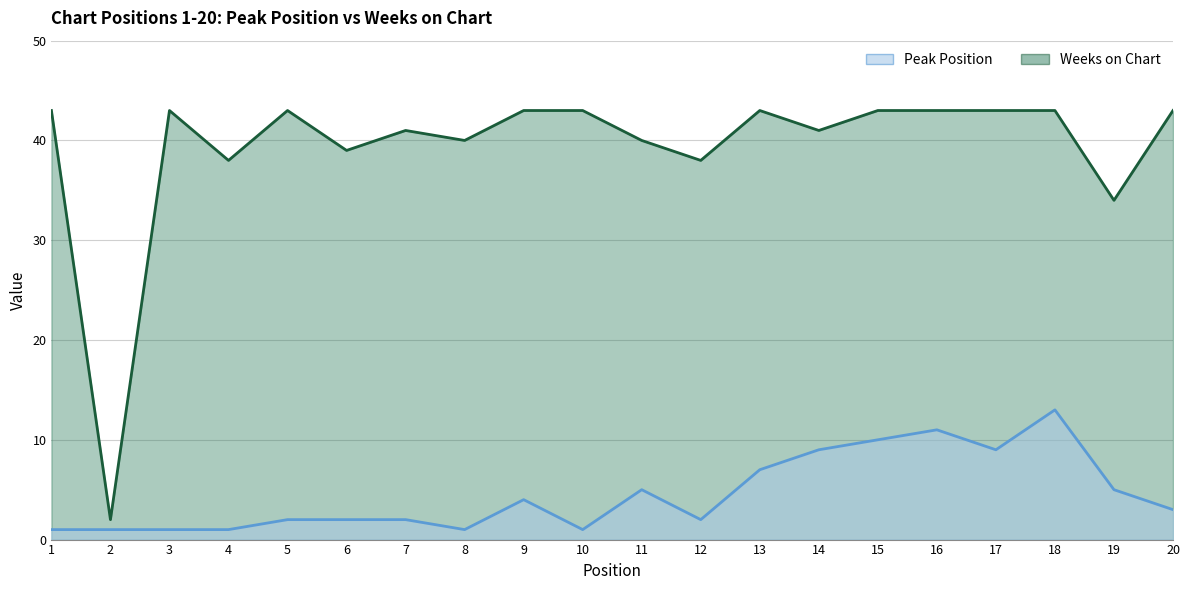

Between 7 and 3, which is larger?

7